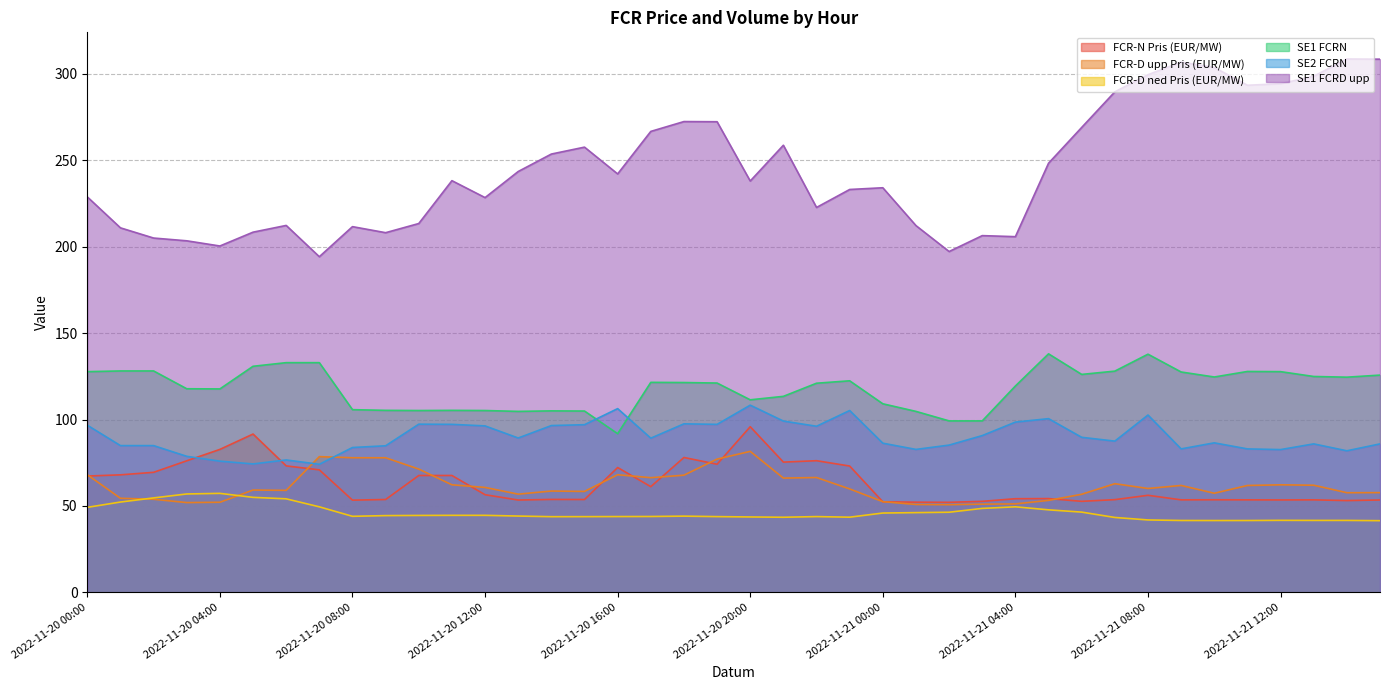

What is the spread (max minus min) of values at 2022-11-21 11:00?

251.8